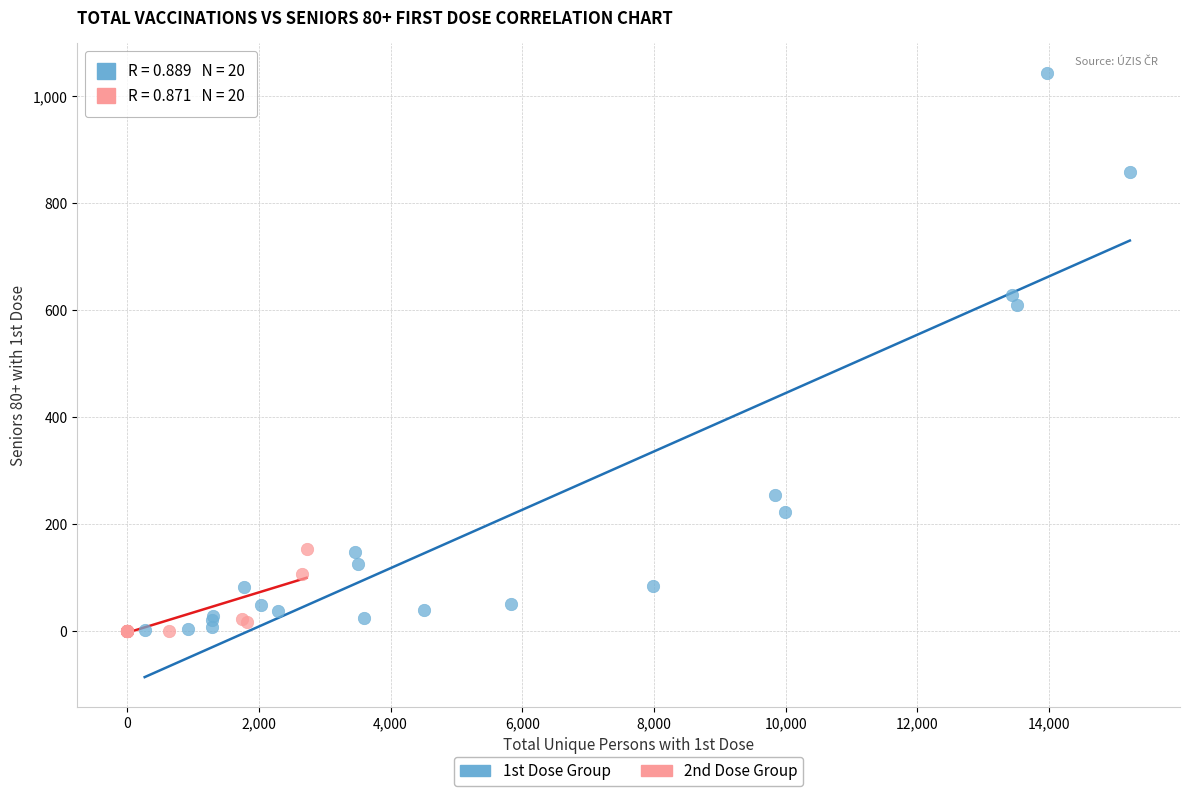

Which series contains the highest Y value?

1st Dose Group